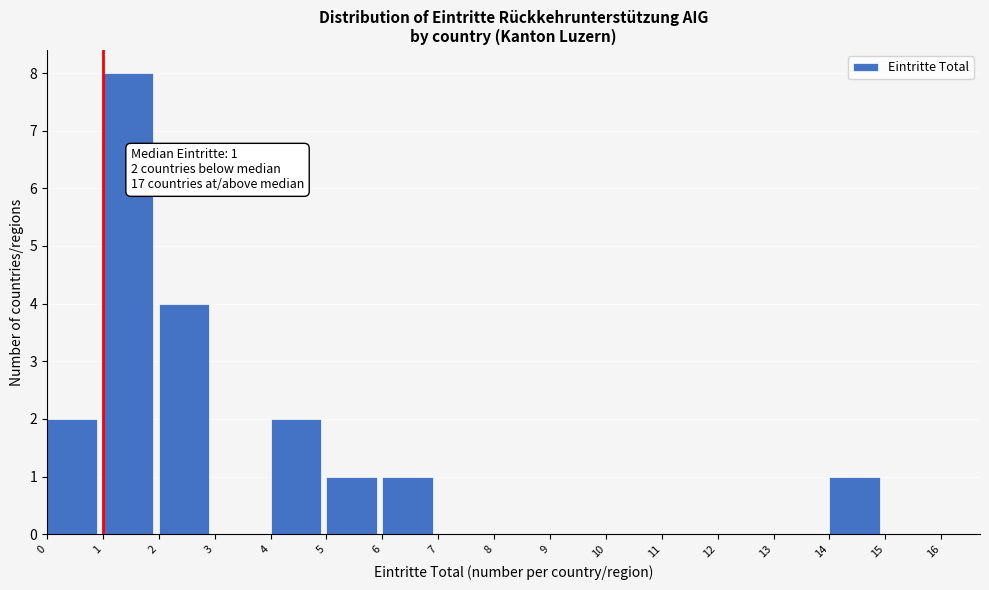

Which range on the x-axis has the tallest bar?

1 to 2